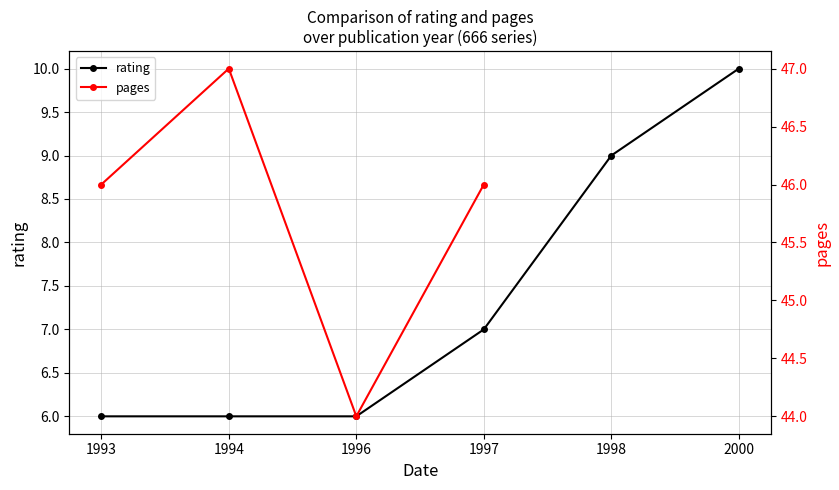

At which category is the sum across all series the highest?

1994